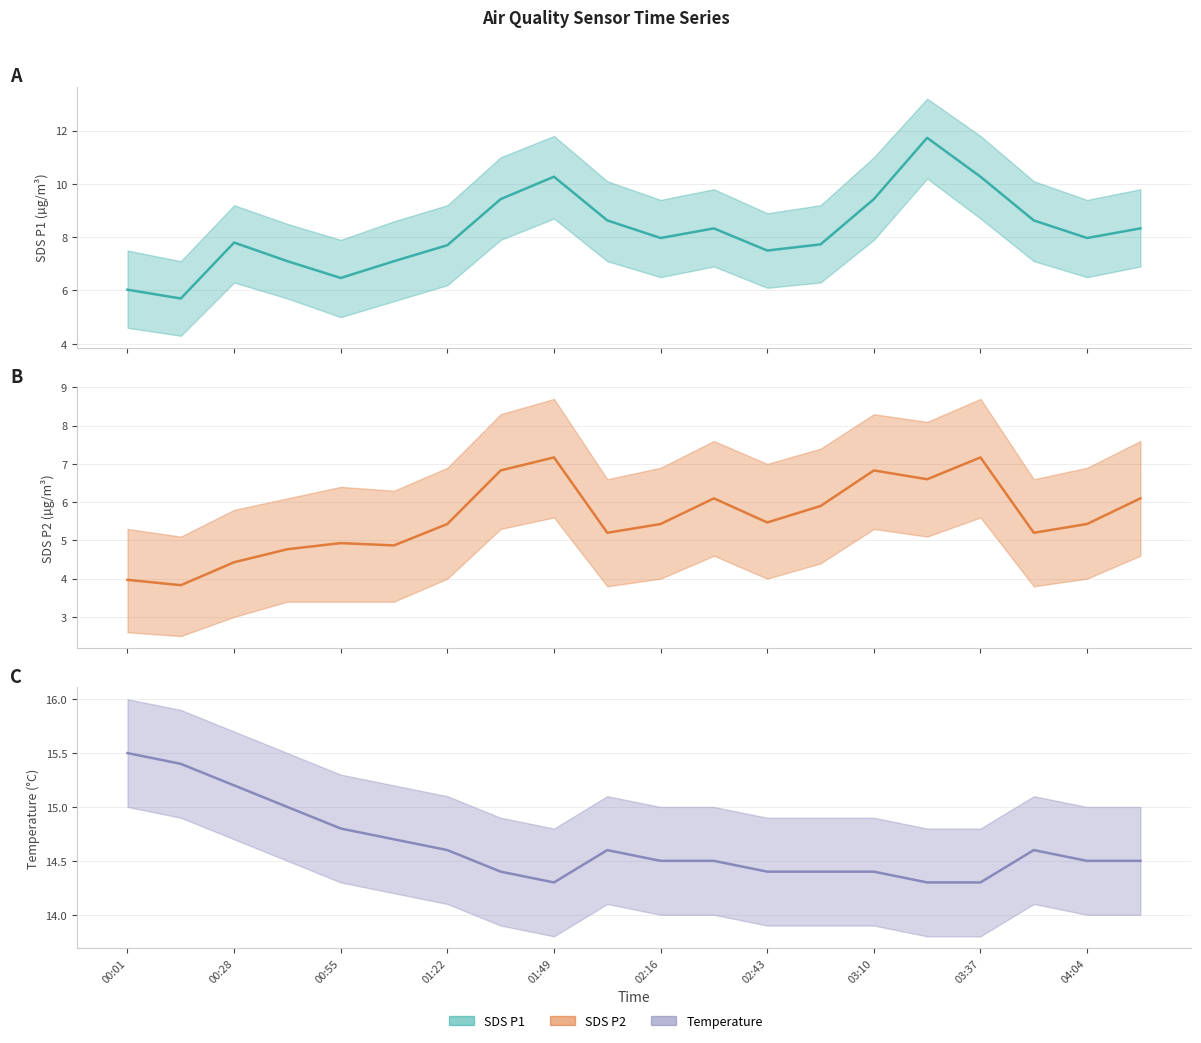

What is the average value of the SDS_P1 mean series?

8.2